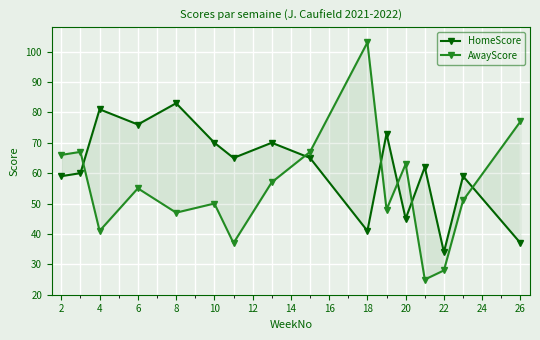

What is the difference between the maximum and minimum values in the AwayScore series?

78